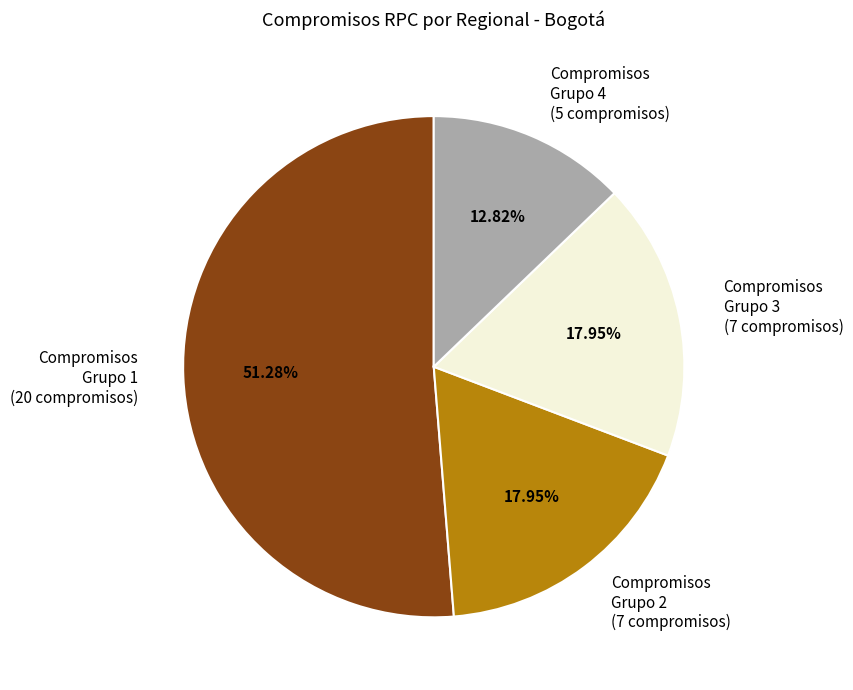

Does any single category account for the majority?

Yes